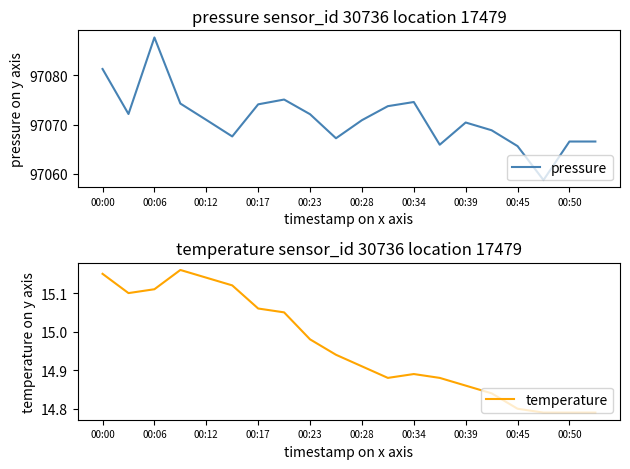

Is it true that temperature equals 25.7 at 00:34?

False